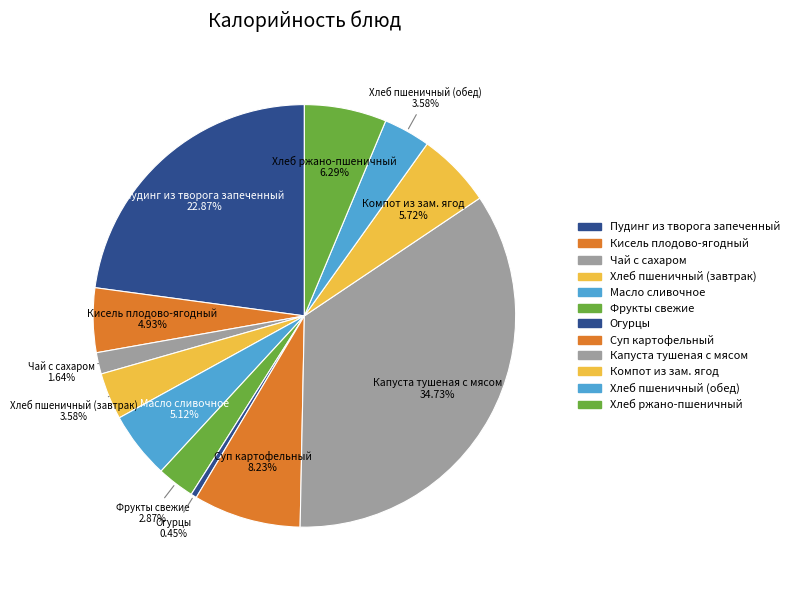

Approximately how many times larger is the value at Огурцы compared to Хлеб пшеничный (обед)?

0.1